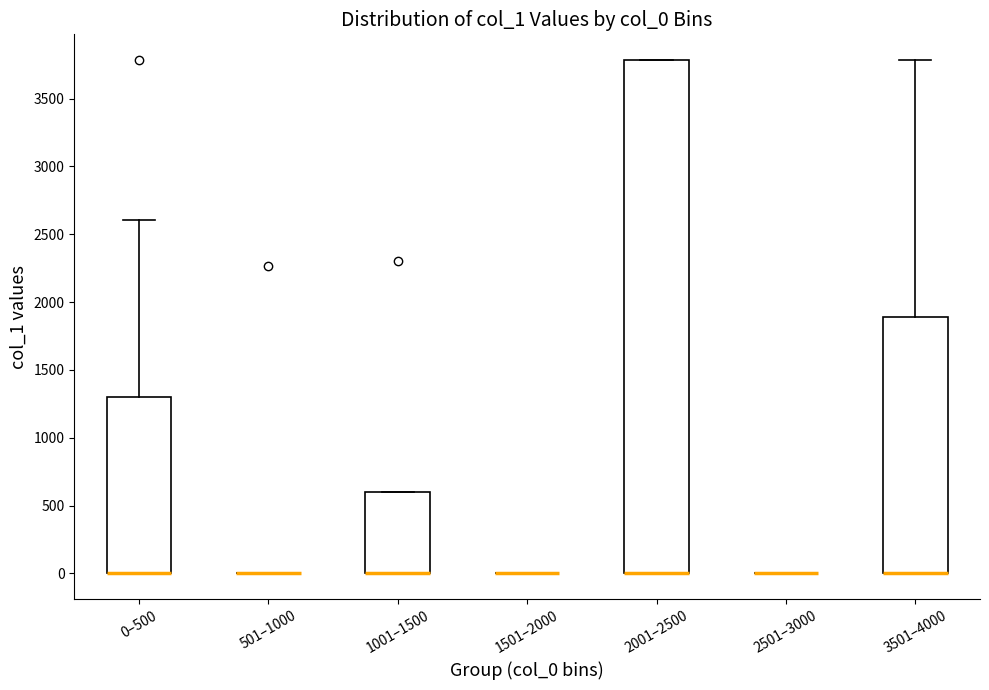

Reading left to right, read every box against the y-axis: the position of its median line, the range the box covers, and the ends of its whiskers. The values are not printed on the chart, so give them approximately, as read against the axis.

0–500: median 0 (drawn on the box's lower edge), box 0 to 1300, whiskers 0 to 2600
501–1000: box collapsed to a line at 0, whiskers 0 to 0
1001–1500: median 0 (drawn on the box's lower edge), box 0 to 600, whiskers 0 to 600
1501–2000: box collapsed to a line at 0, whiskers 0 to 0
2001–2500: median 0 (drawn on the box's lower edge), box 0 to 3800, whiskers 0 to 3800
2501–3000: box collapsed to a line at 0, whiskers 0 to 0
3501–4000: median 0 (drawn on the box's lower edge), box 0 to 1900, whiskers 0 to 3800